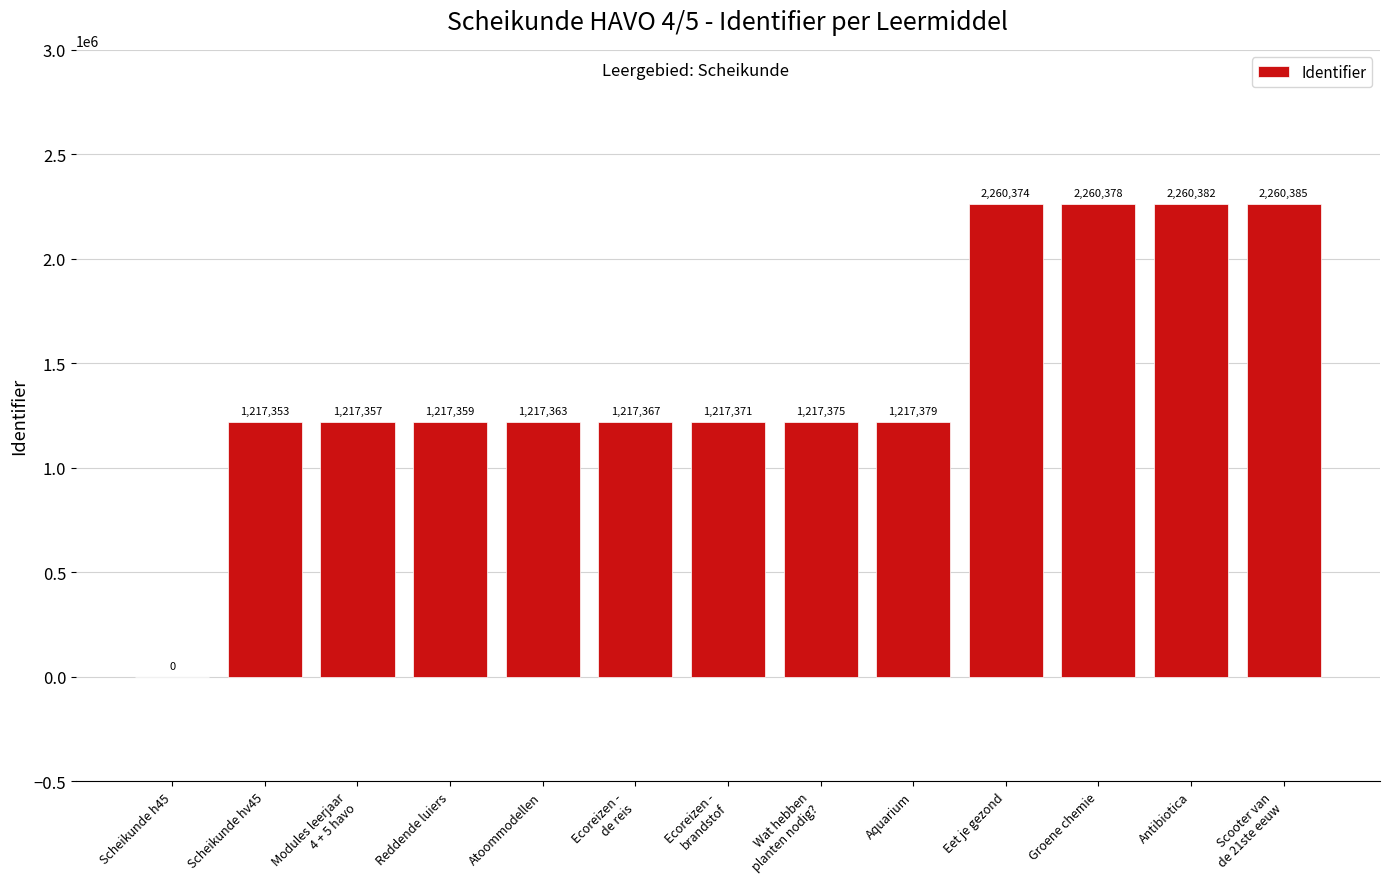

At which category does the chart reach its peak across all series?

Scooter van
de 21ste eeuw